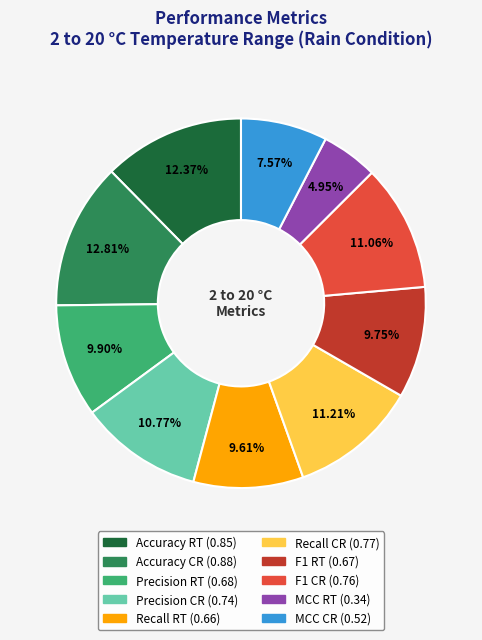

Combined, what portion of the pie is Accuracy CR and Precision CR?

23.6%